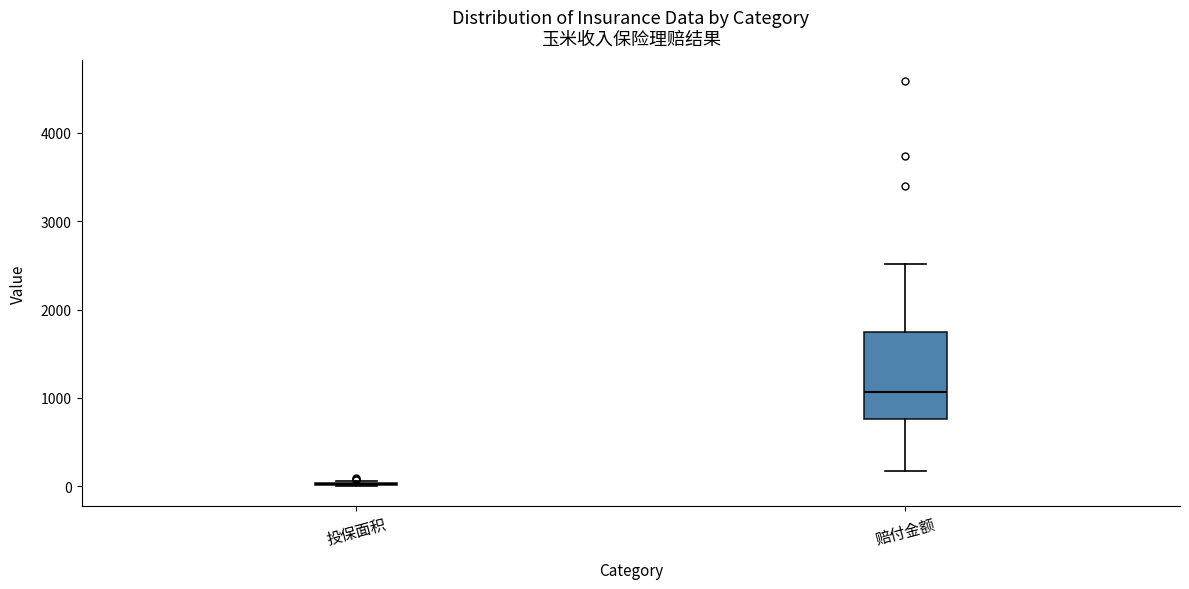

Which box is the tallest, from its lower edge to its upper edge?

赔付金额